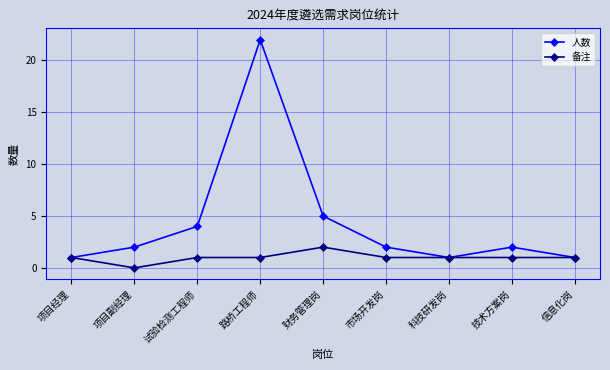

Which series has the largest range (max minus min)?

人数